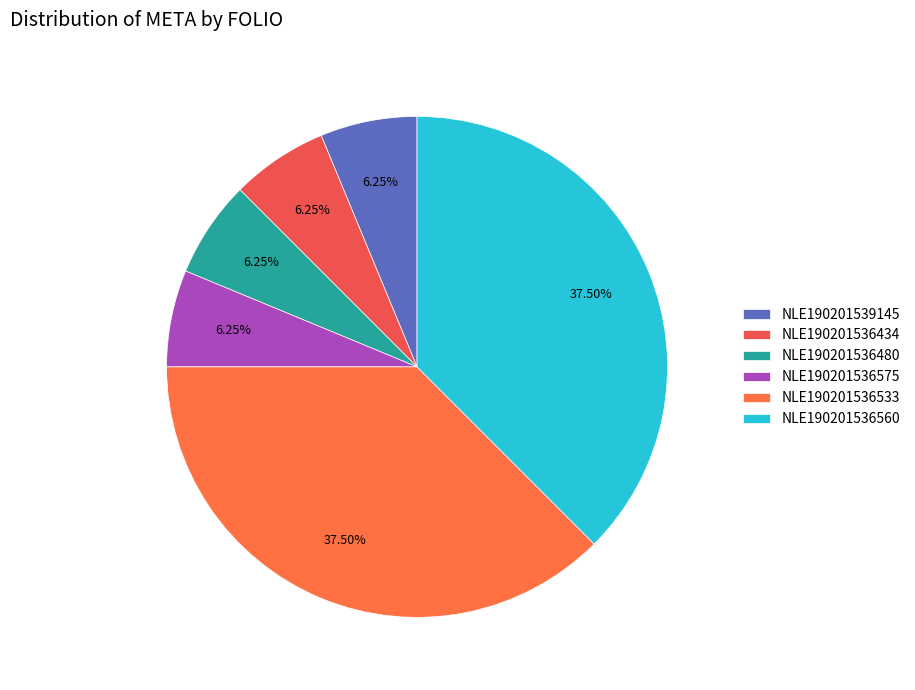

Count the number of slices in the pie.

6